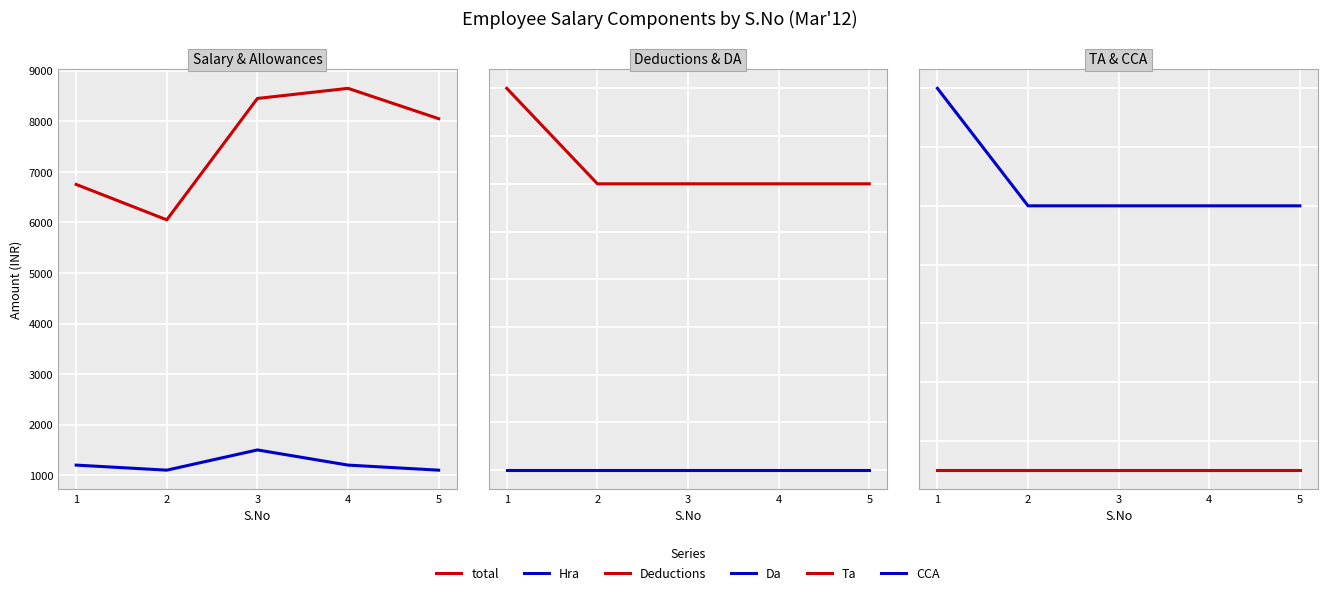

How many lines are shown in the chart?

6